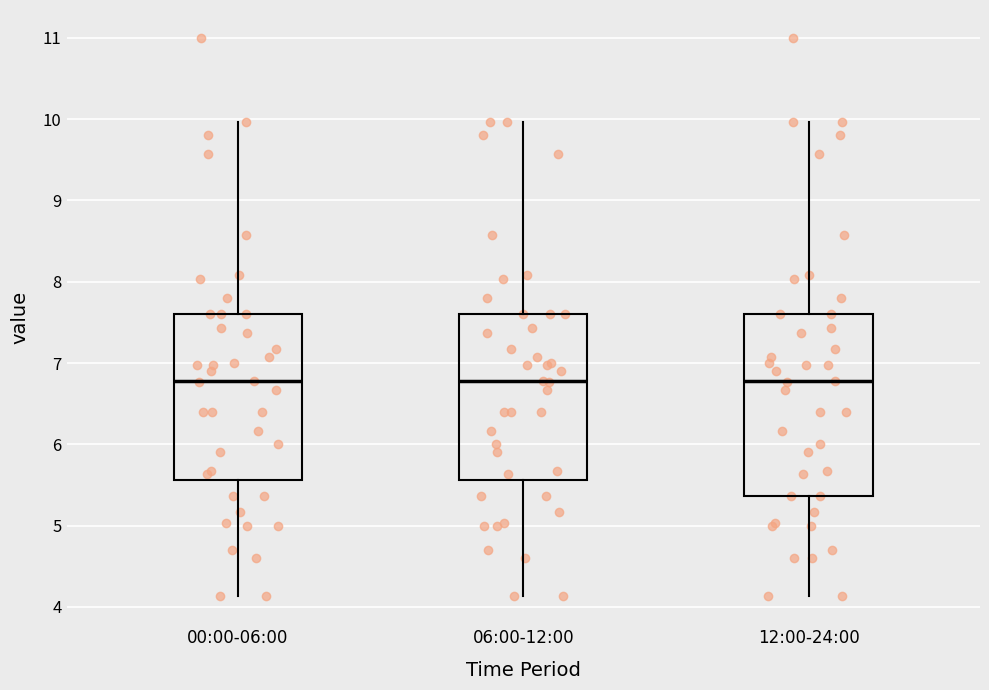

Where is the upper edge of the box for 12:00-24:00 on the y-axis? The values are not printed on the chart, so give them approximately, as read against the axis.

7.6